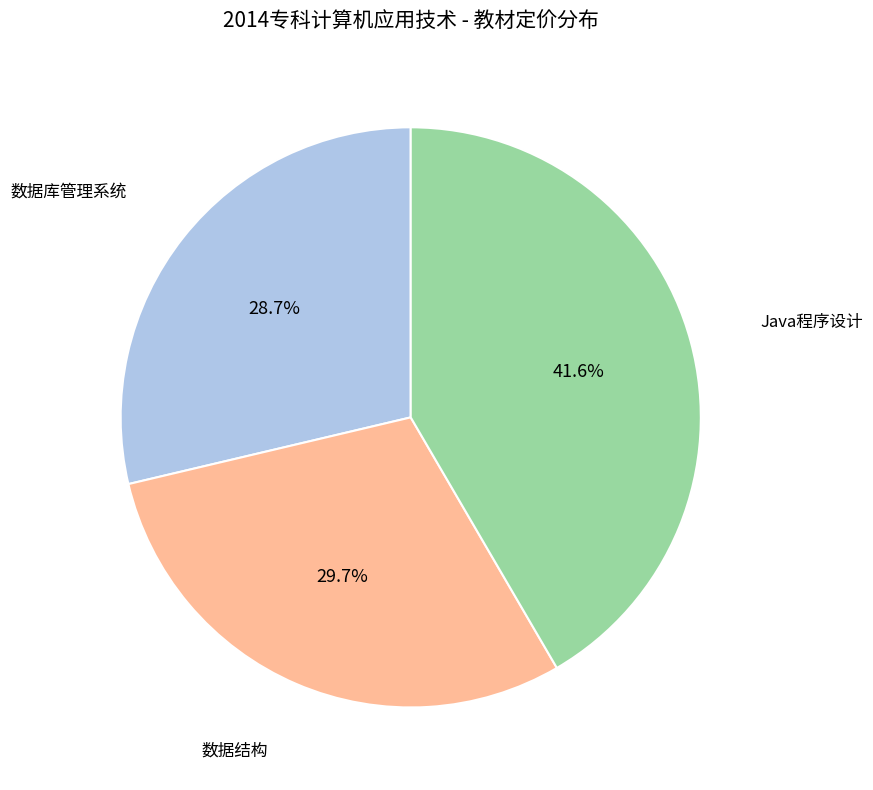

Is there a majority slice in this chart?

No